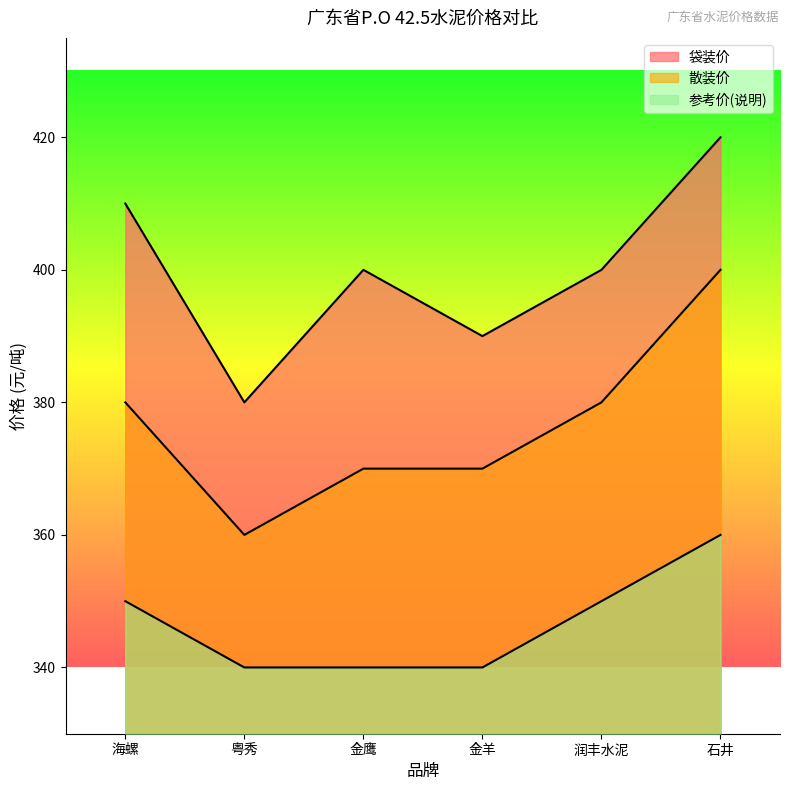

Which series has the largest total across all categories?

袋装价